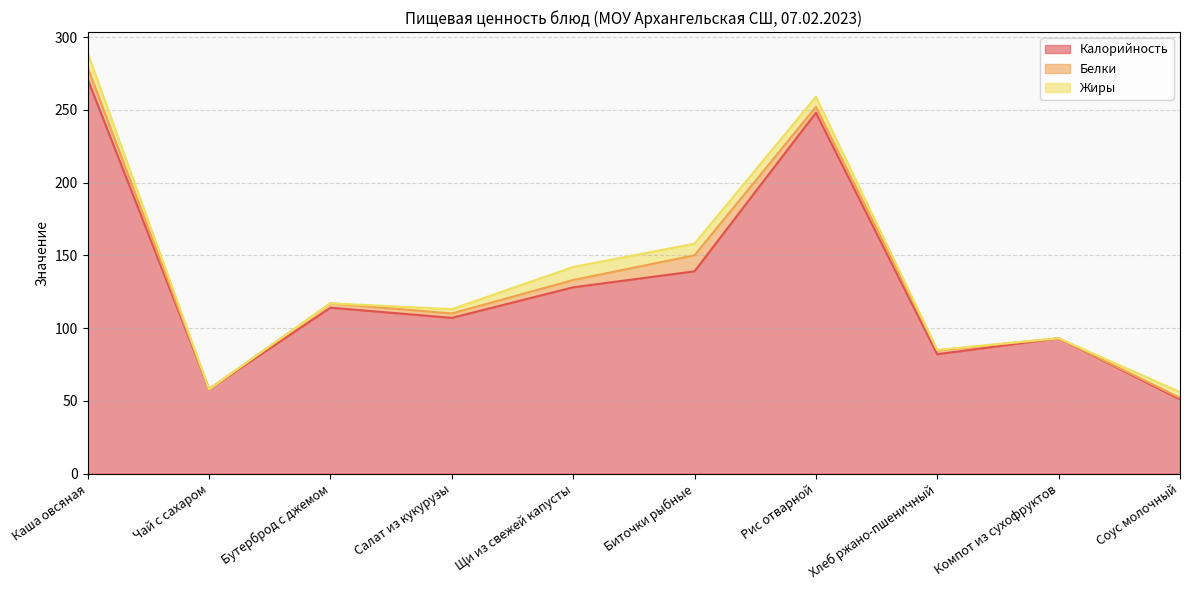

How many data points in Белки are above 3?

4